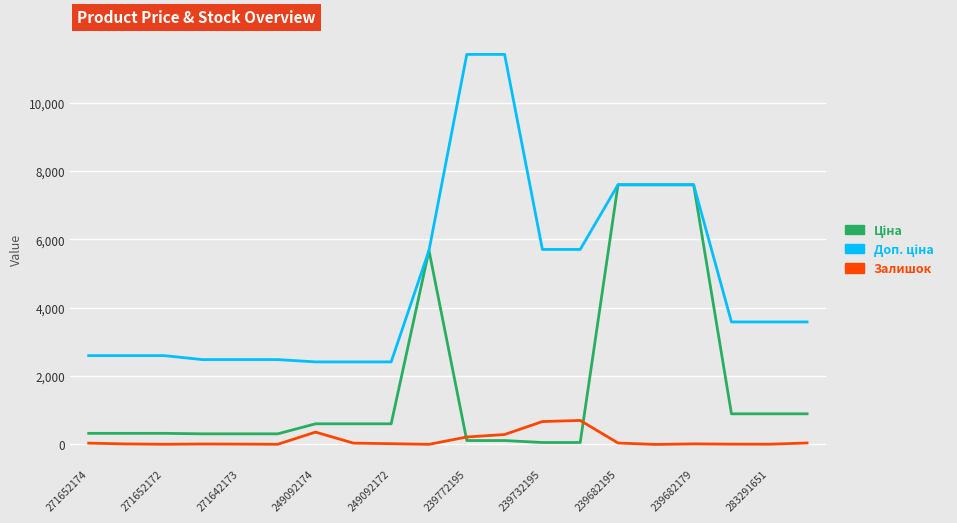

What is the maximum value for Залишок?

702.0